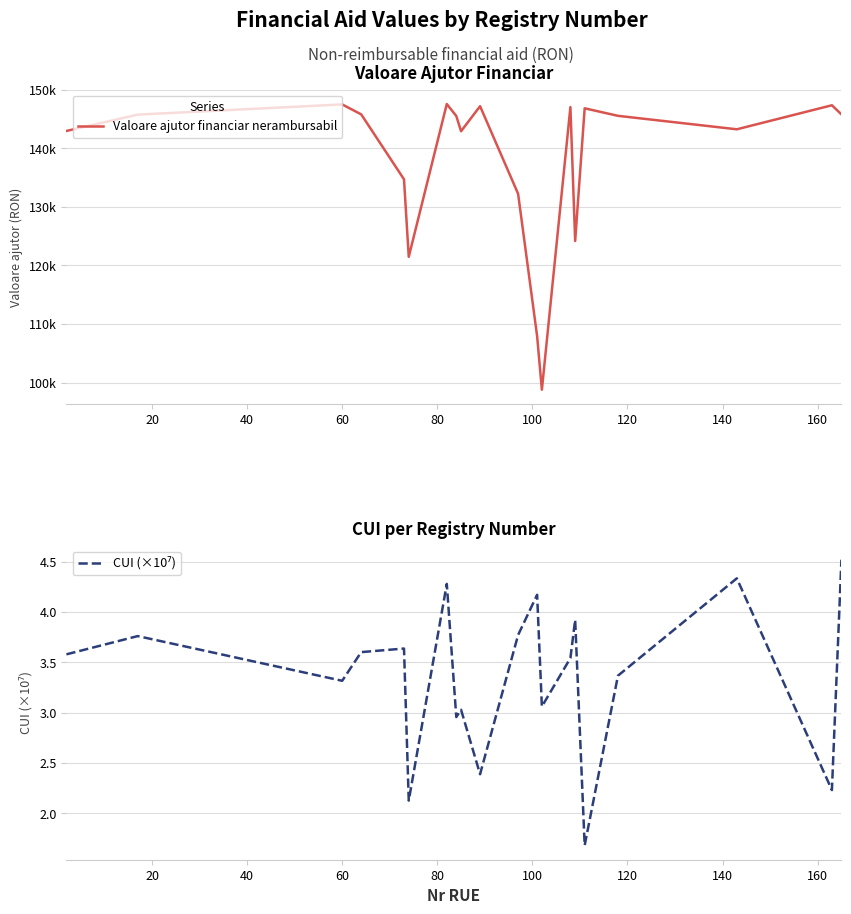

The value of CUI (×10⁷) at 100 is 3.2. True or false?

False